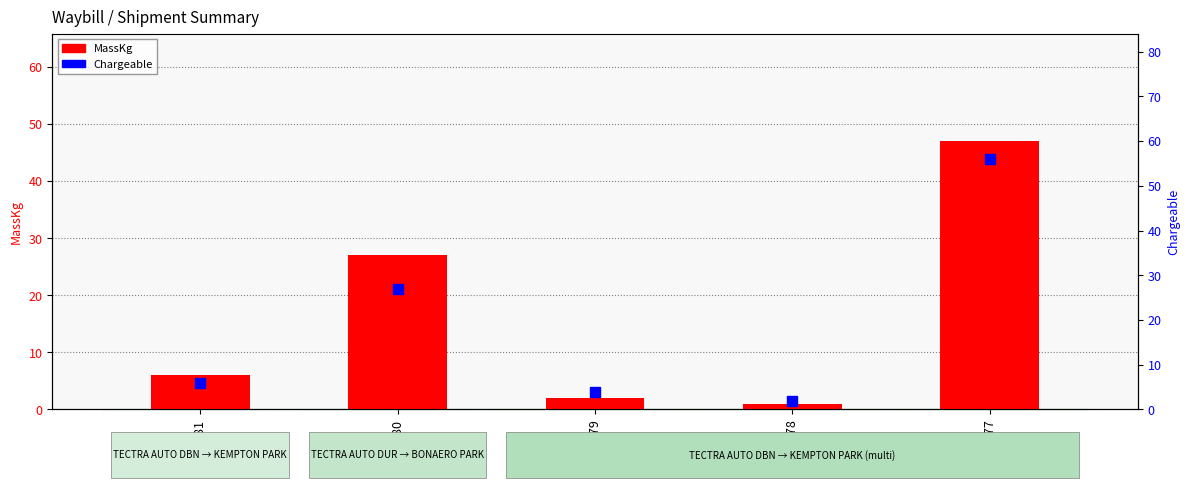

Is the value of MassKg at 2285080 greater than the value of Chargeable at 2285079?

Yes